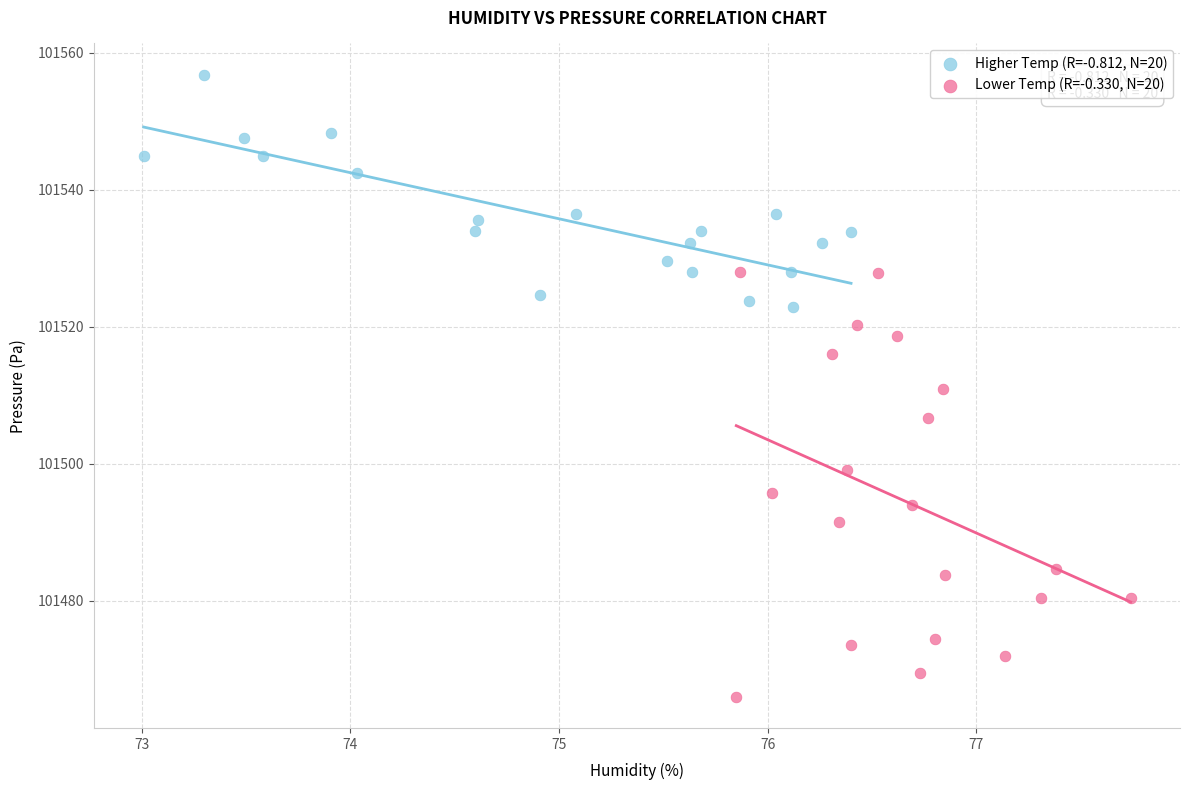

Which series has the largest Y range (max minus min)?

Lower Temp (R=-0.330, N=20)